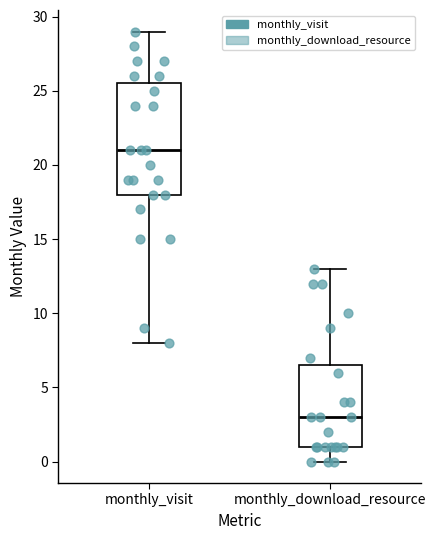

Which box's median line is the lowest?

monthly_download_resource